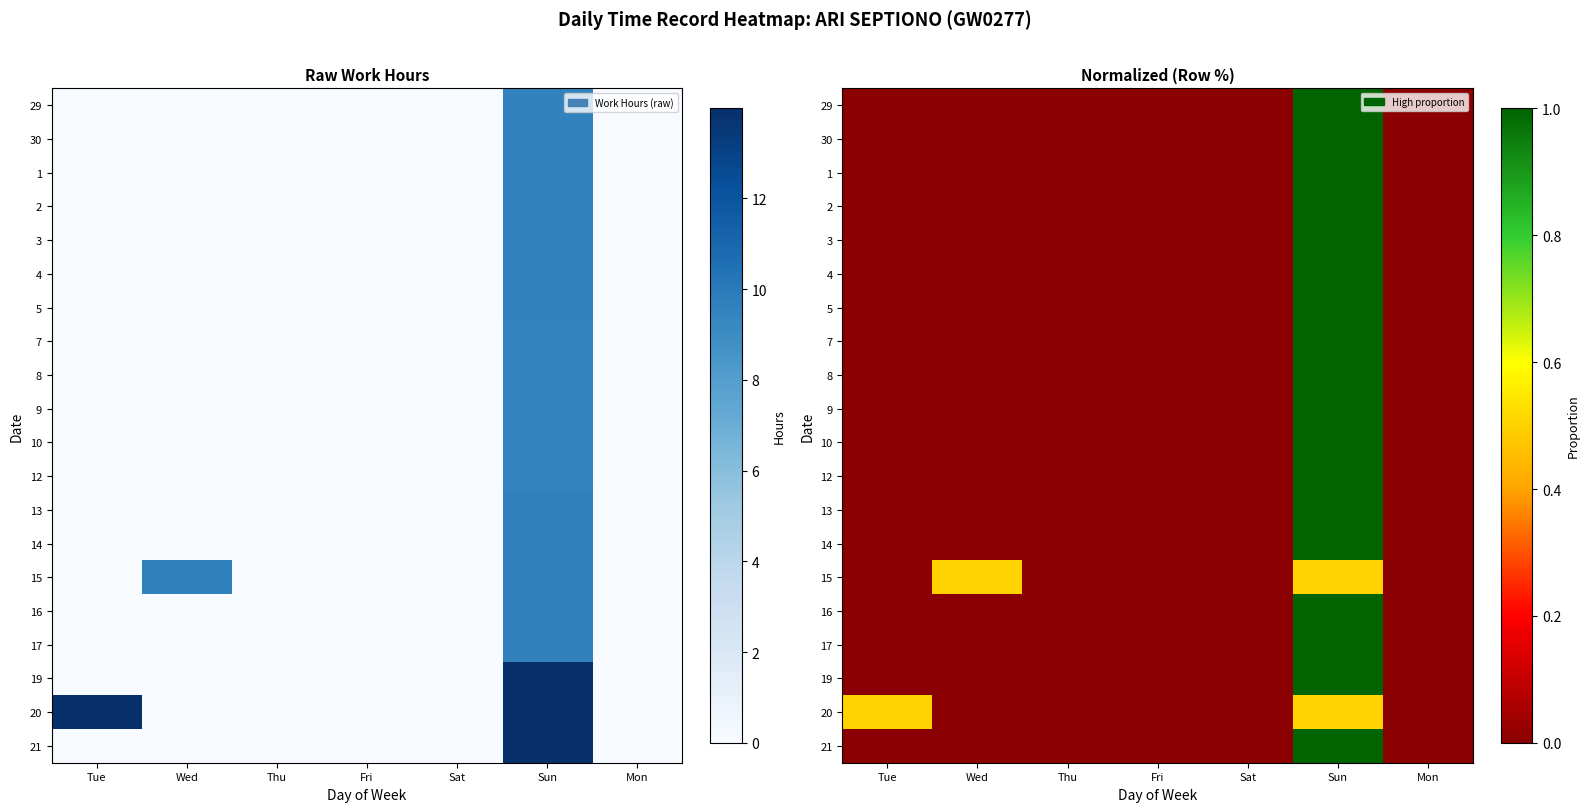

What is the greatest value displayed?

1.0